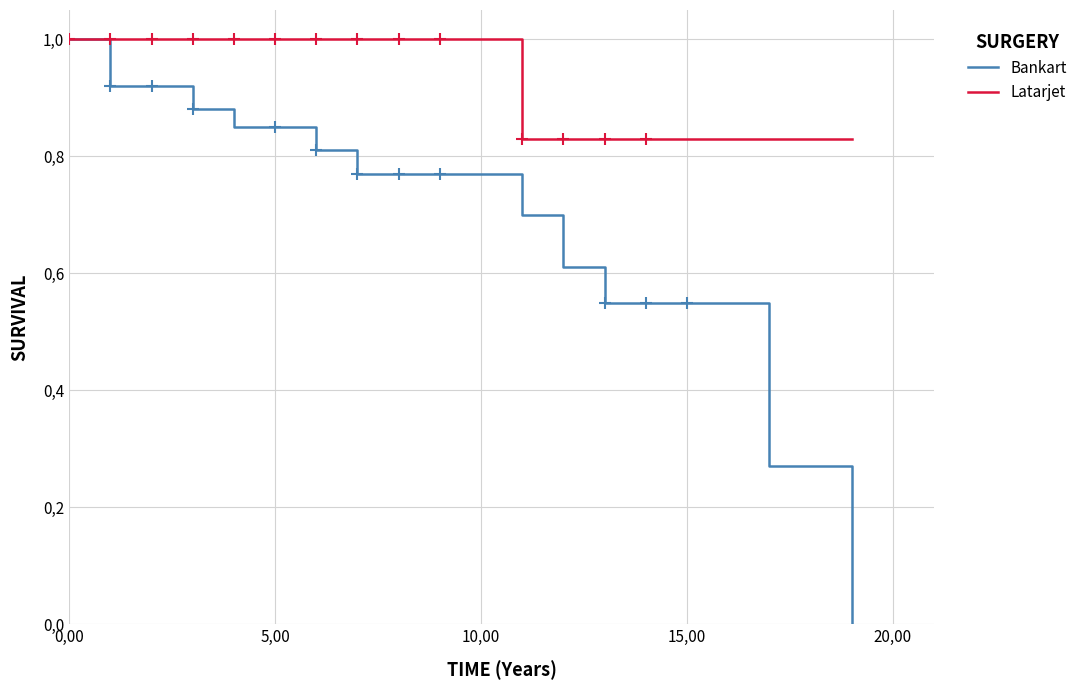

What is the maximum value shown in the chart?

1.0